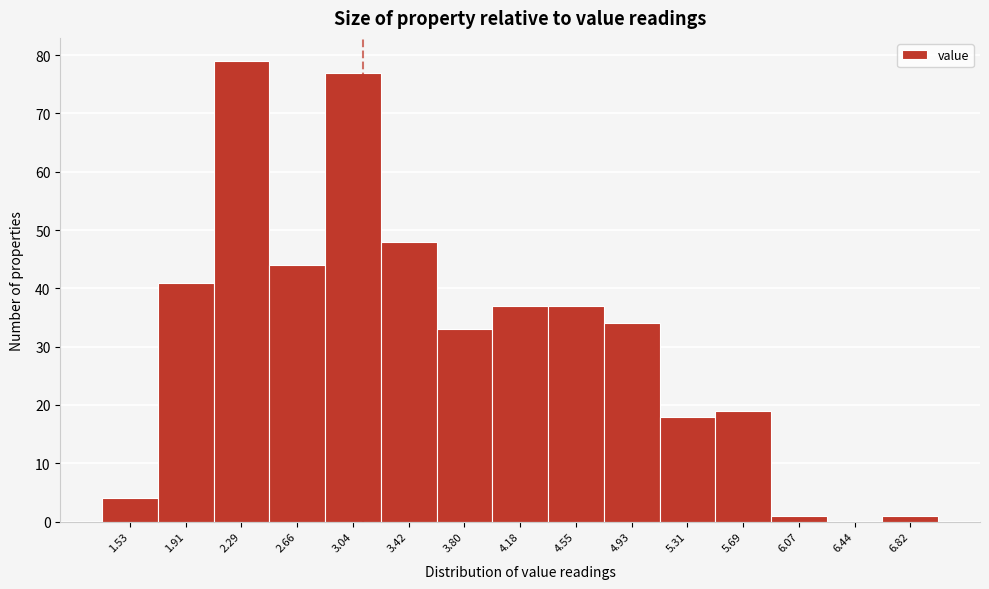

Reading left to right, transcribe all the data shown in this chart.

1.53=4	1.91=41	2.29=79	2.66=44	3.04=77	3.42=48	3.80=33	4.18=37	4.55=37	4.93=34	5.31=18	5.69=19	6.07=1	6.44=0	6.82=1